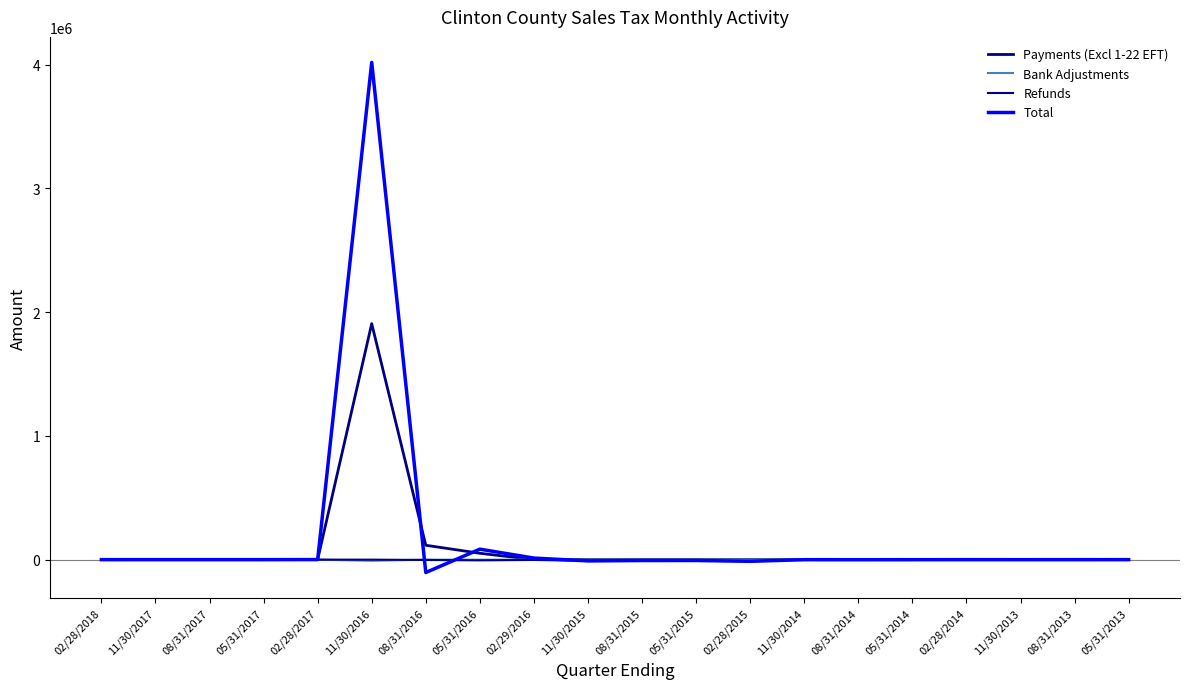

Is the value of Total at 11/30/2016 greater than the value of Bank Adjustments at 02/28/2014?

Yes